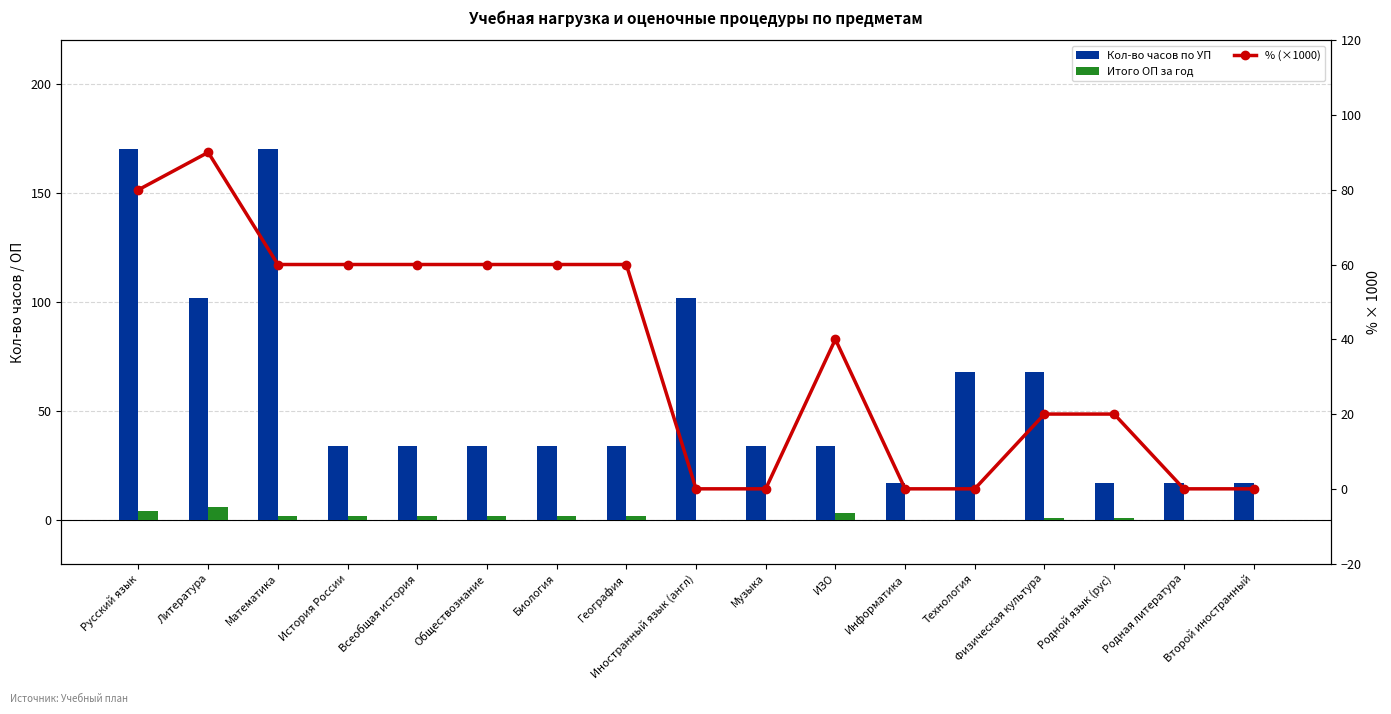

The Кол-во часов по УП series shows 170 at Русский язык. True or false?

True